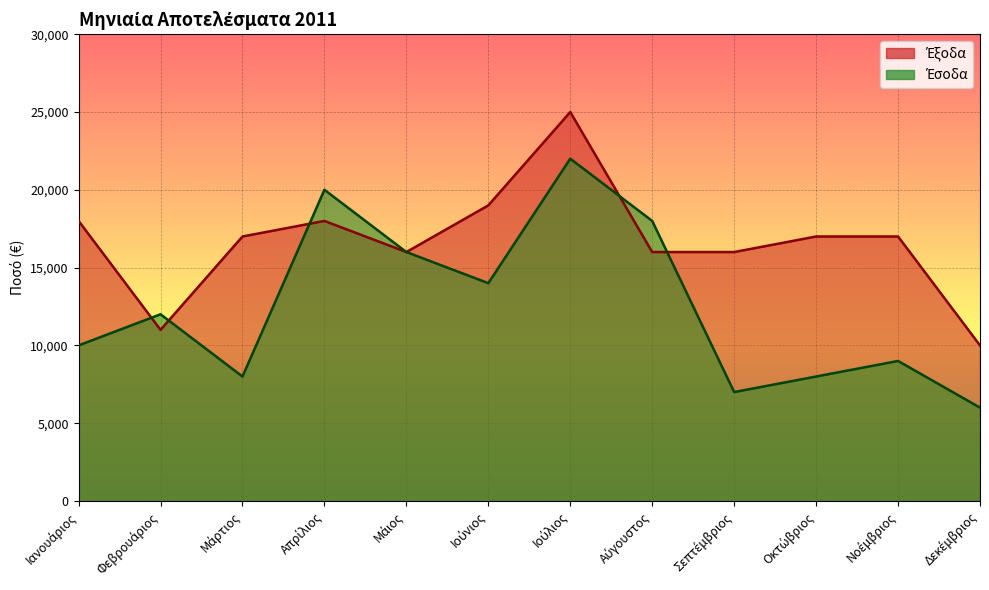

In Έξοδα, how many points are higher than both neighbors (excluding endpoints)?

2